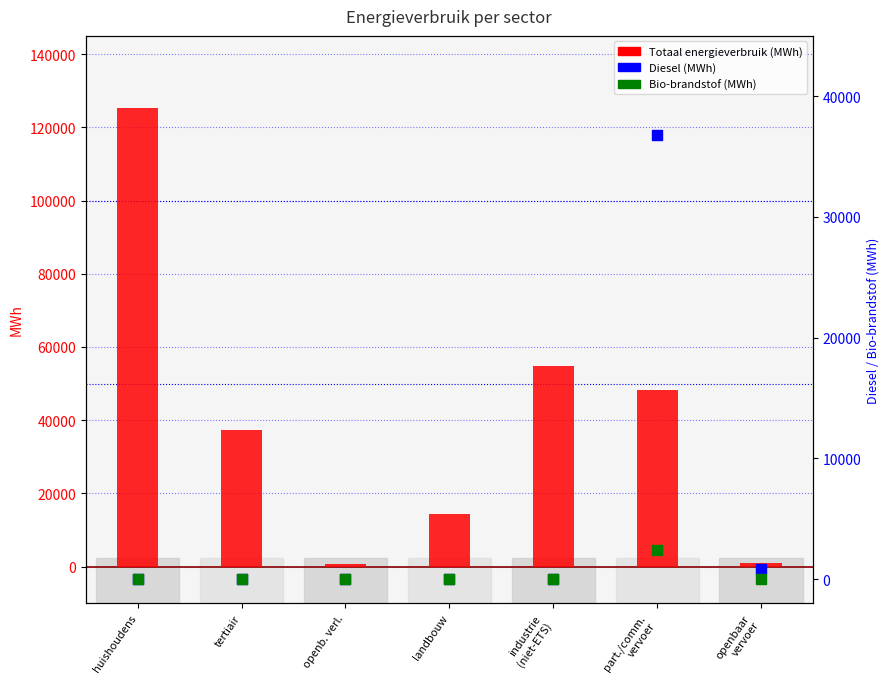

Is the value of Bio-brandstof (MWh) at industrie
(niet-ETS) greater than the value of Totaal energieverbruik at part./comm.
vervoer?

No